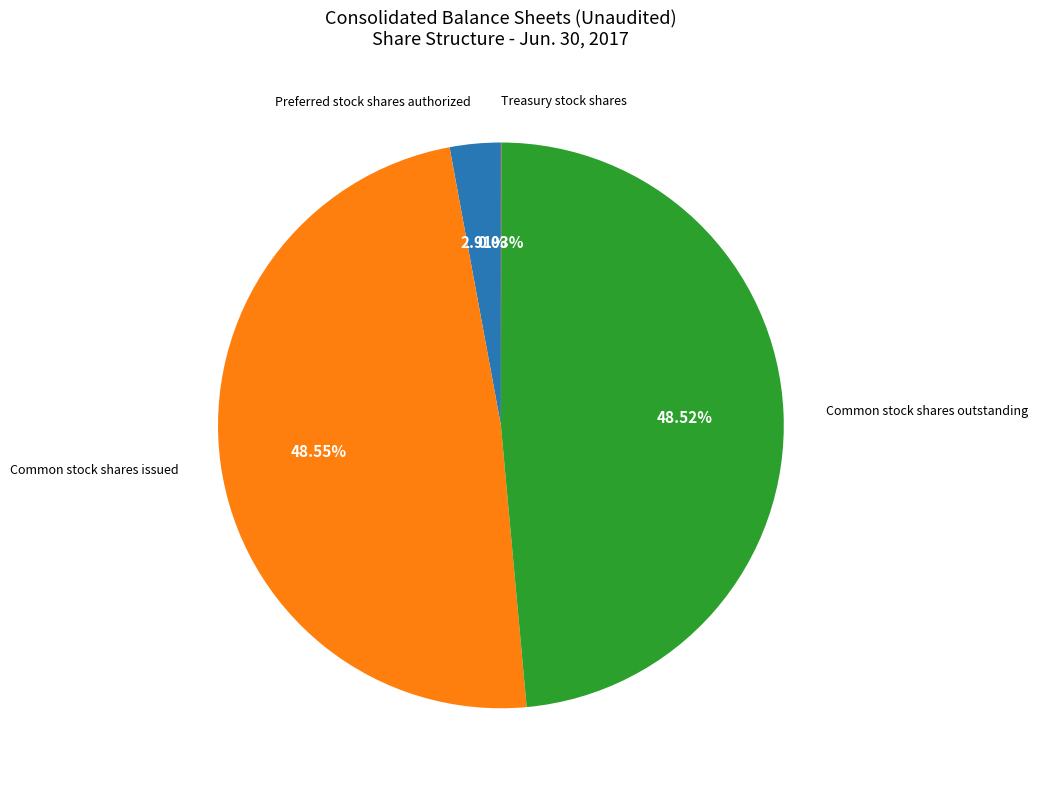

Is there any slice that represents more than half of the pie?

No